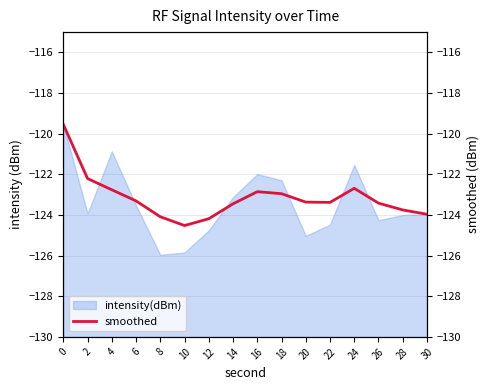

The intensity(dBm) series shows -45.4 at 18. True or false?

False